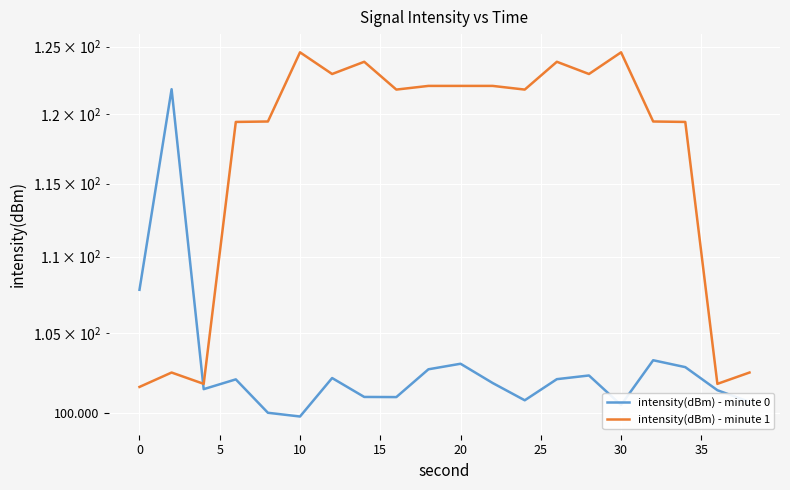

At 10, list the series in order from smallest to largest.

intensity(dBm) - minute 0, intensity(dBm) - minute 1